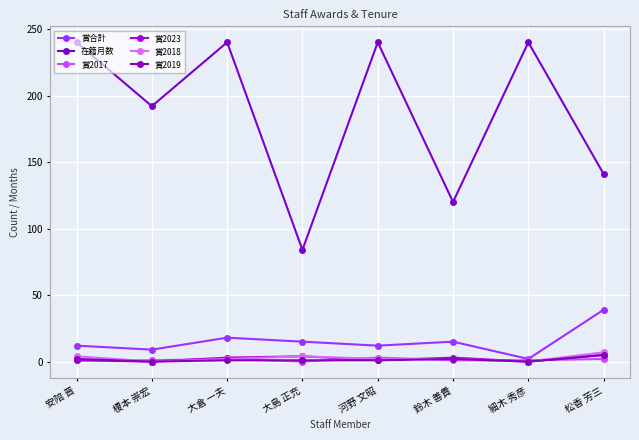

What position from the left is 大島 正充?

4